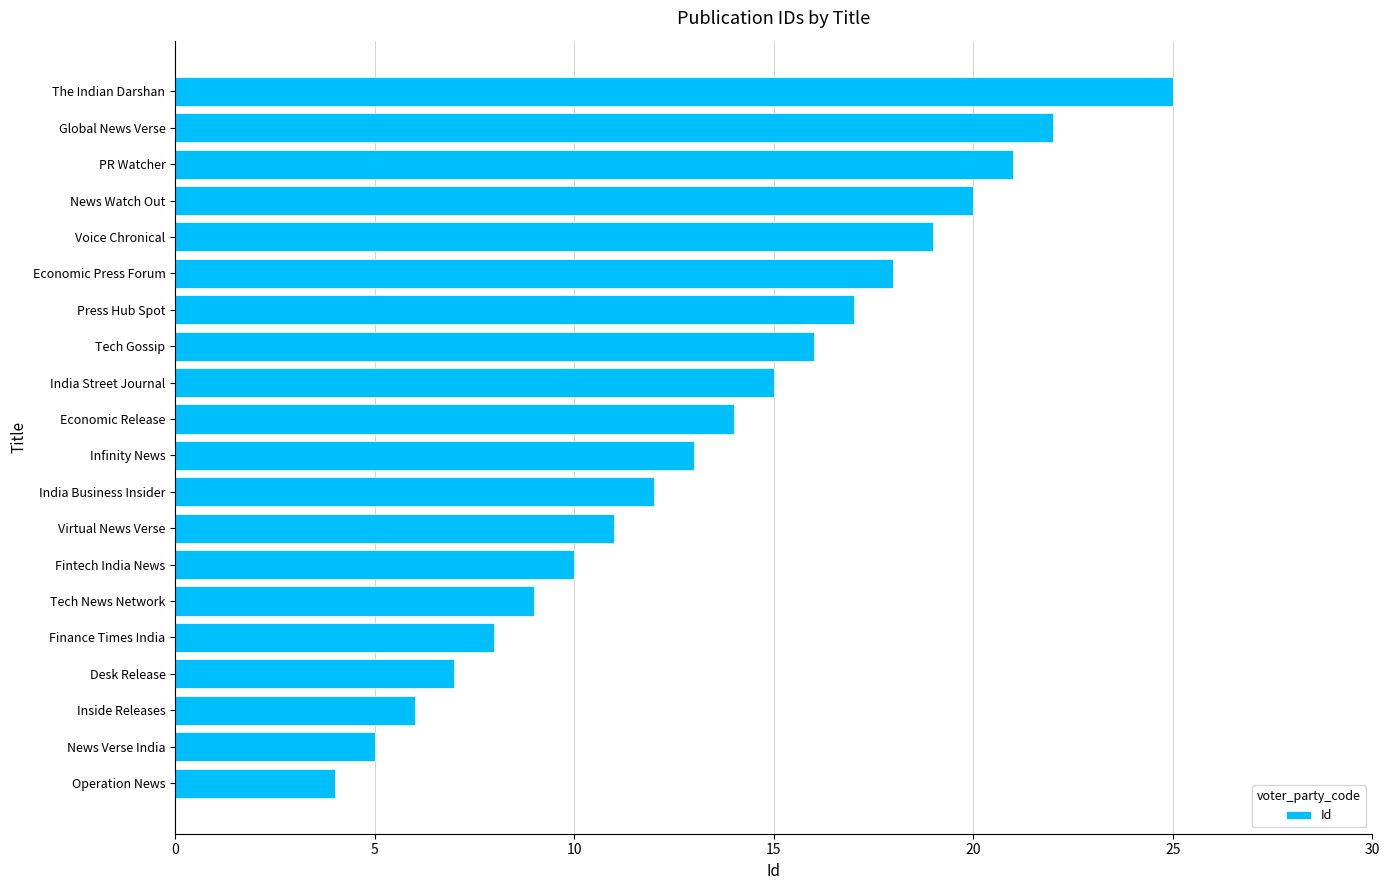

Reading top to bottom, list all the values displayed in this chart.

The Indian Darshan=25	Global News Verse=22	PR Watcher=21	News Watch Out=20	Voice Chronical=19	Economic Press Forum=18	Press Hub Spot=17	Tech Gossip=16	India Street Journal=15	Economic Release=14	Infinity News=13	India Business Insider=12	Virtual News Verse=11	Fintech India News=10	Tech News Network=9	Finance Times India=8	Desk Release=7	Inside Releases=6	News Verse India=5	Operation News=4